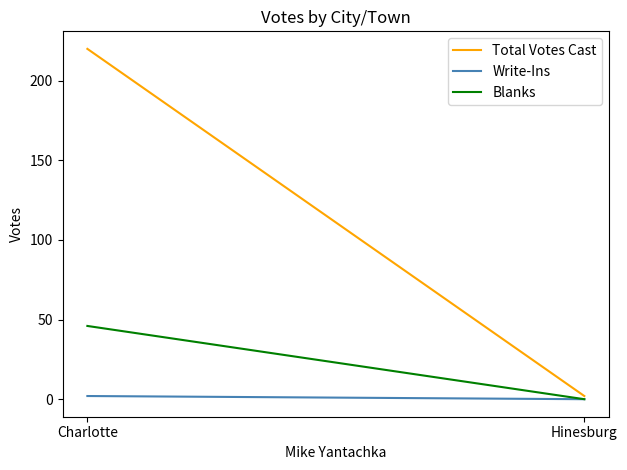

Reading left to right, extract all data points from this chart.

Total Votes Cast: 220	2
Write-Ins: 2	0
Blanks: 46	0